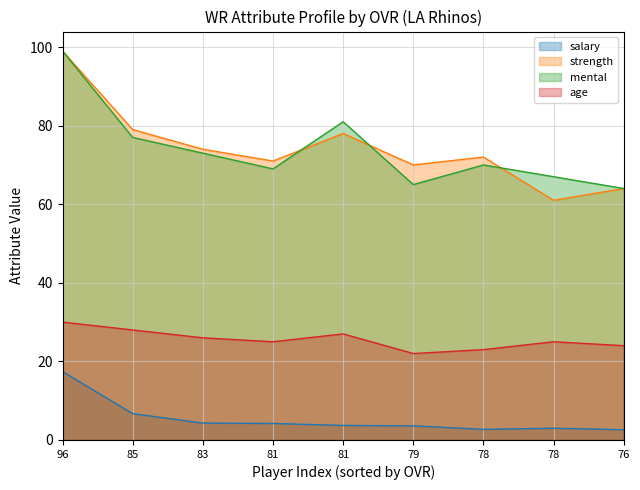

What is the difference between the maximum and minimum values in the age series?

8.0